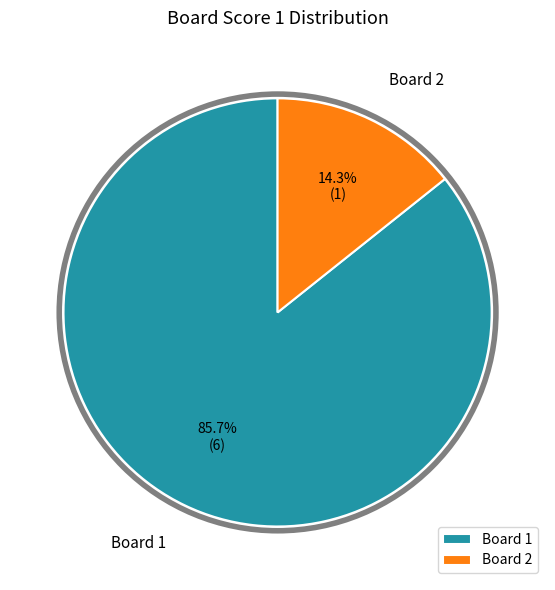

Do Board 1 and Board 2 together represent more than half of the pie?

Yes